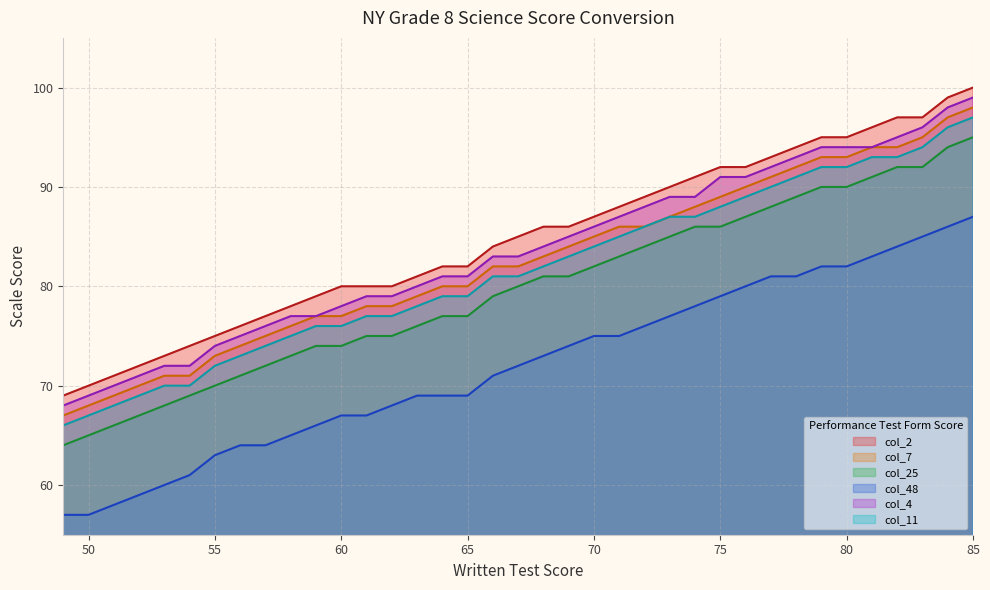

Which series has the largest total across all categories?

col_2